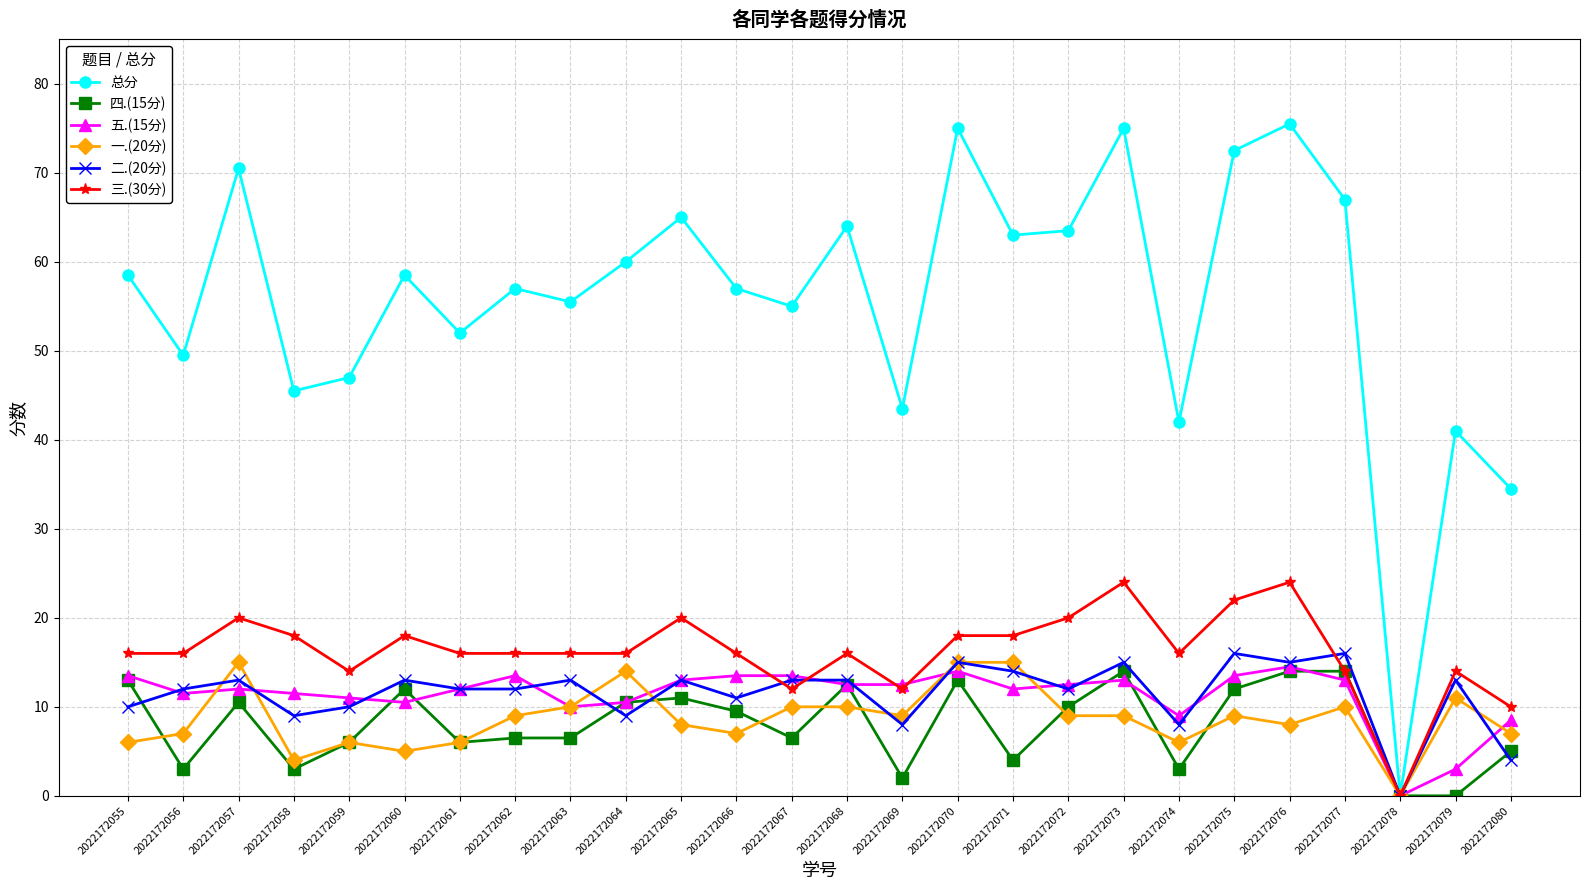

Which series has the largest range (max minus min)?

总分